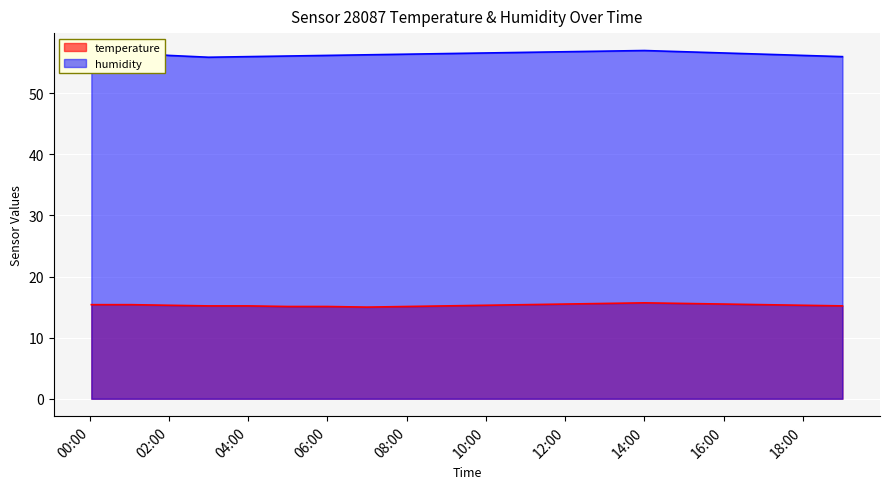

Between 06:00 and 15:00, which series saw the biggest shift?

humidity